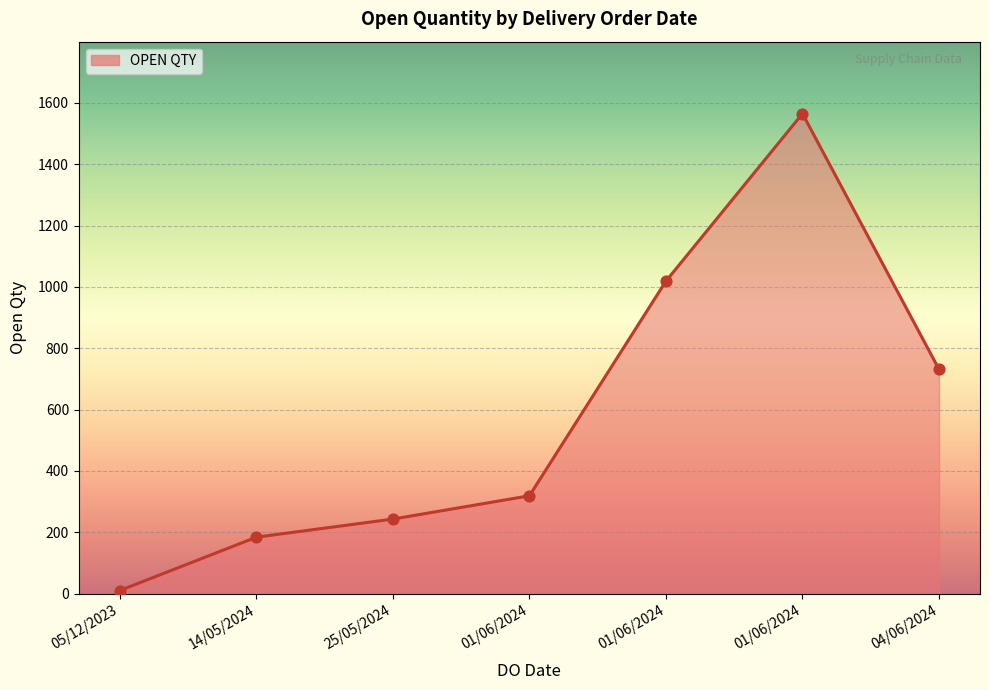

What is the change in value from 01/06/2024 to 01/06/2024?

+1246